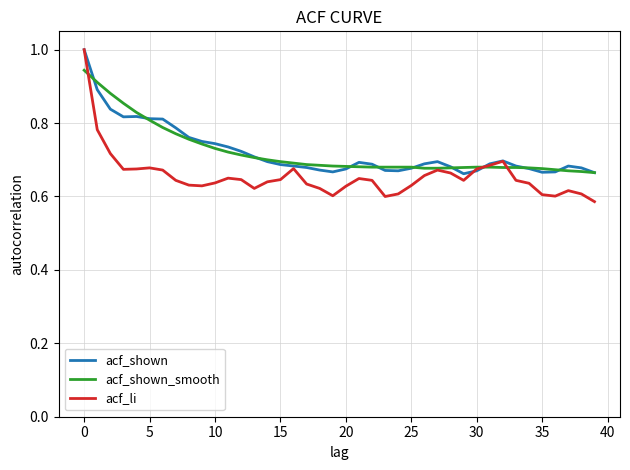

Which series ends up on top after the final intersection of acf_shown_smooth and acf_li?

acf_shown_smooth